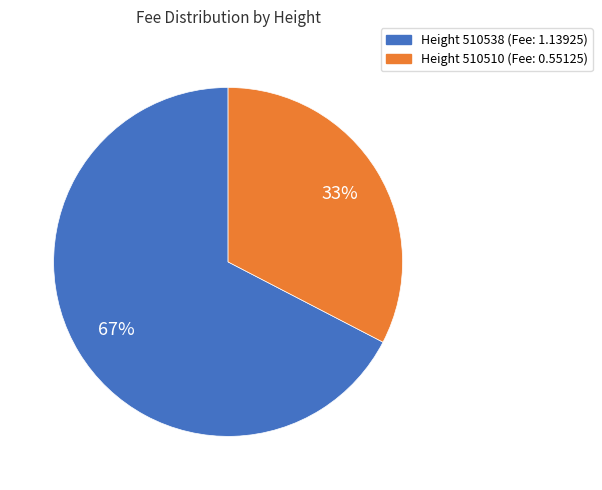

How many slices are in this pie chart?

2